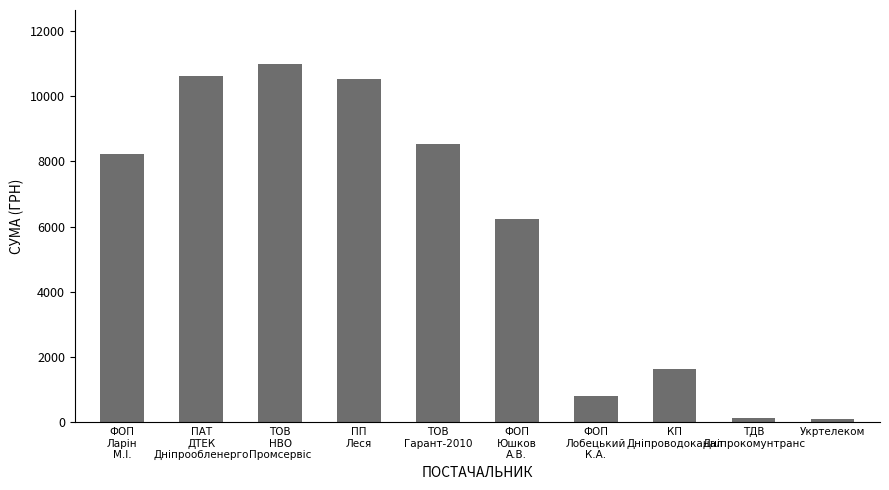

The value at КП
Дніпроводоканал is 2517.1. True or false?

False